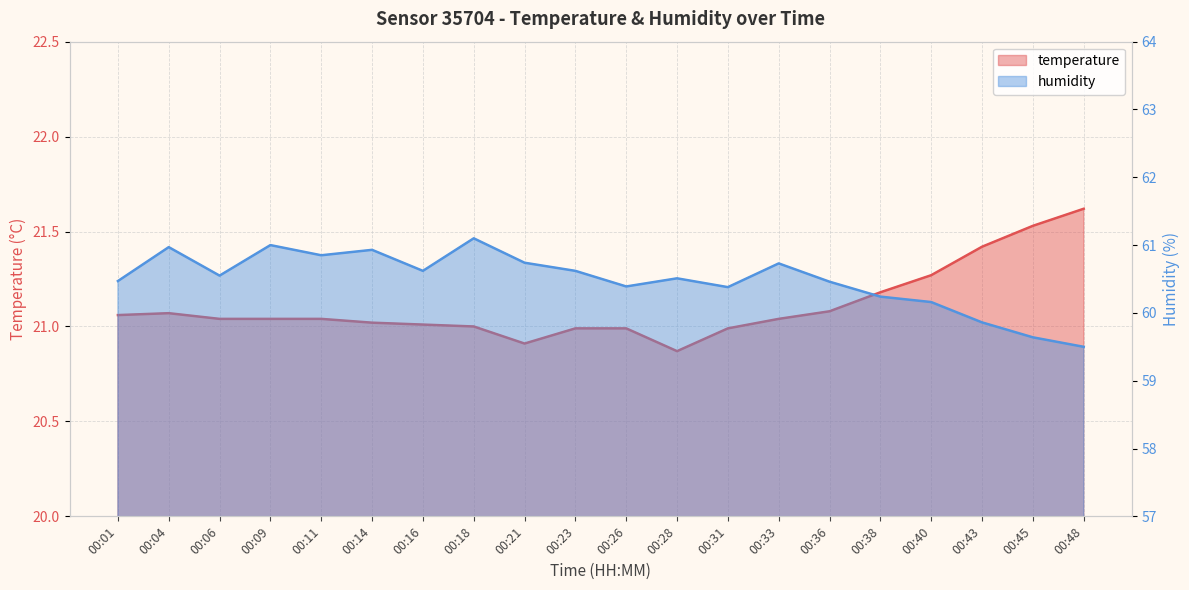

Which has a higher value, 00:16 or 00:48?

00:48